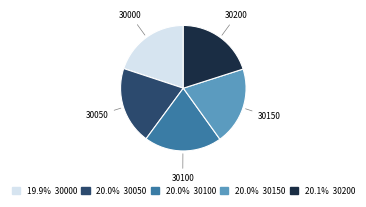

Is there any slice that represents more than half of the pie?

No